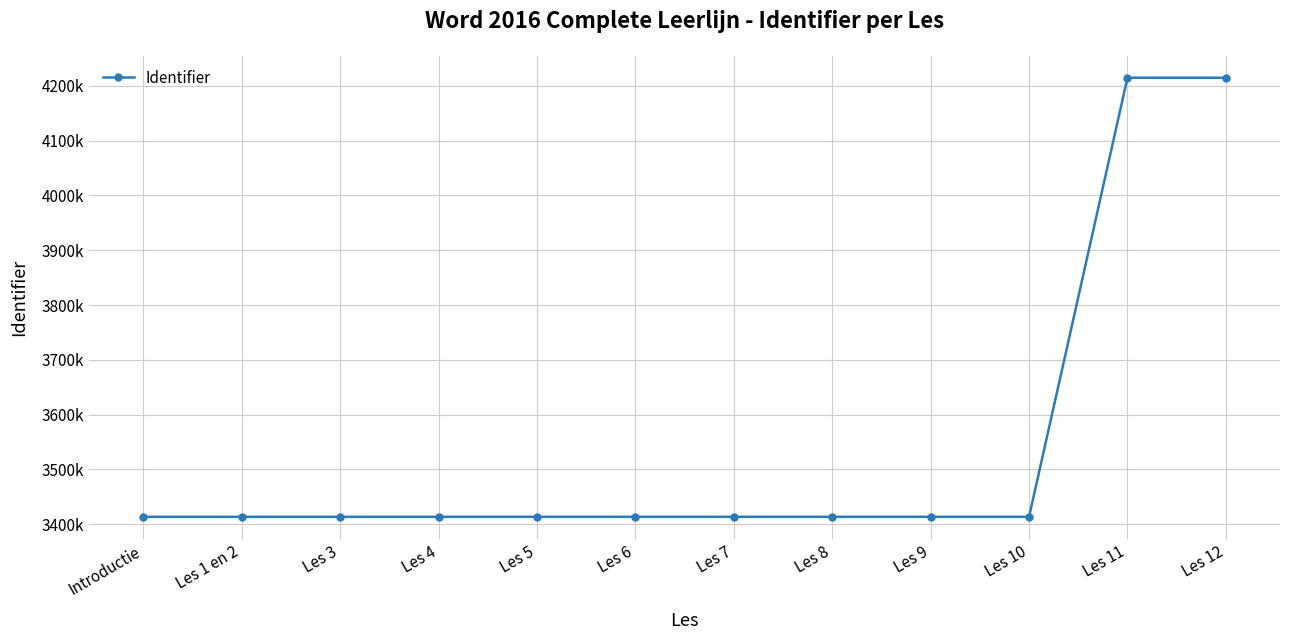

Does the chart have visible grid lines?

Yes